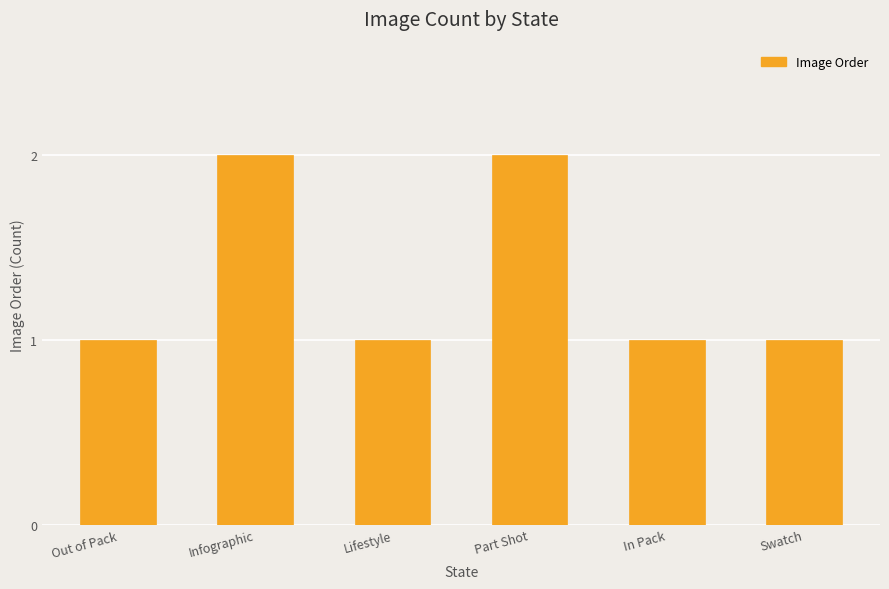

Count the number of data series in this chart.

1